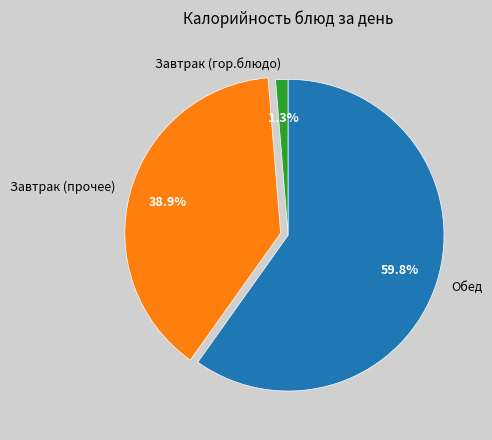

Is Завтрак (гор.блюдо) the majority of the pie?

No